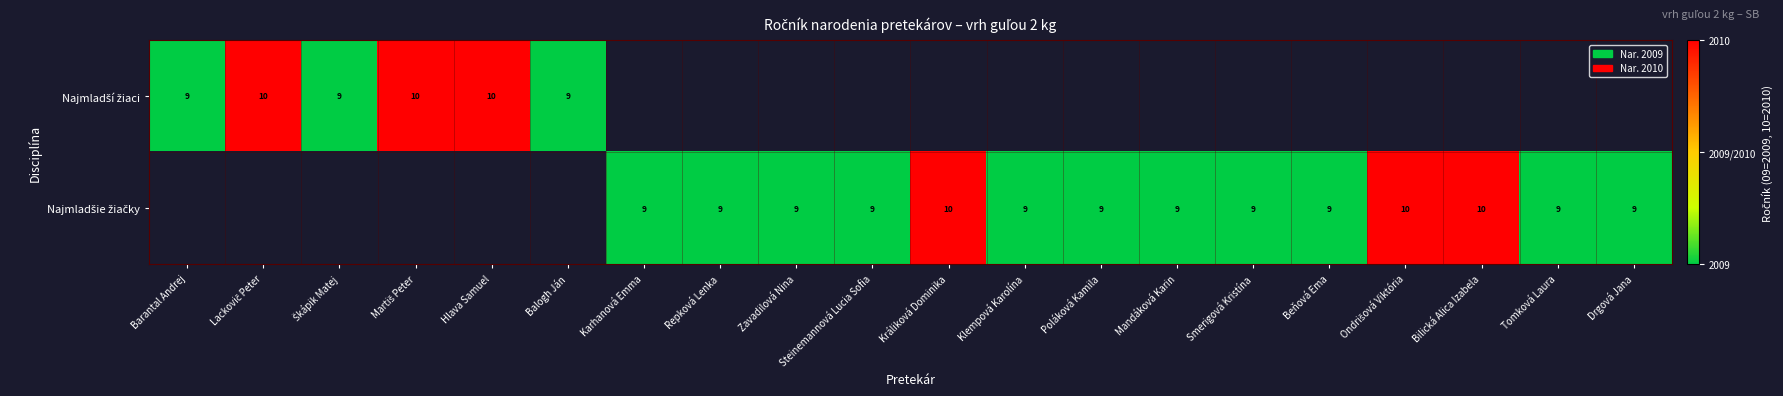

How many values in Najmladší žiaci are above zero?

6